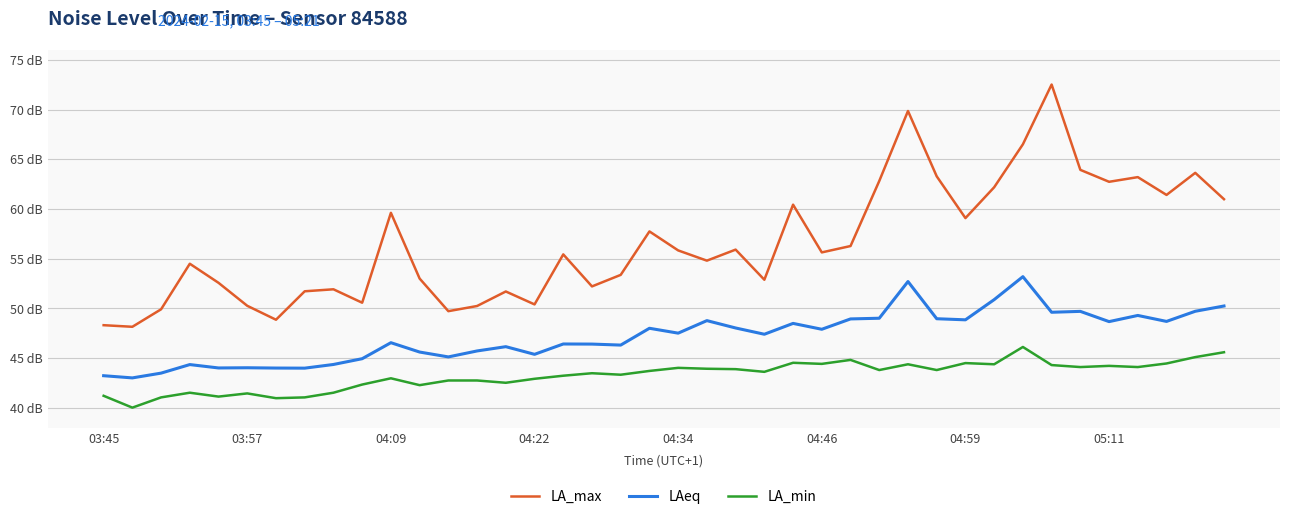

True or false: LAeq and LA_min cross at least once.

False